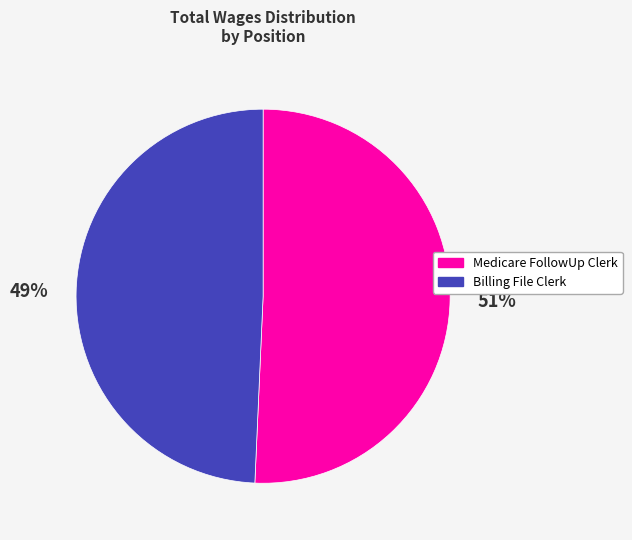

Do Billing File Clerk and Medicare FollowUp Clerk together represent more than half of the pie?

Yes